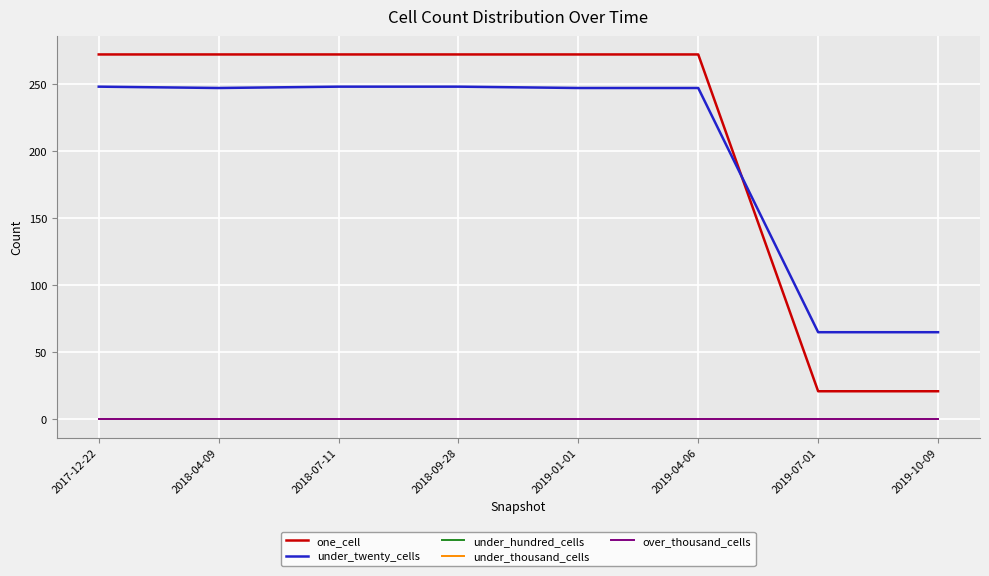

What is the difference between the second highest and minimum values in the under_twenty_cells series?

183